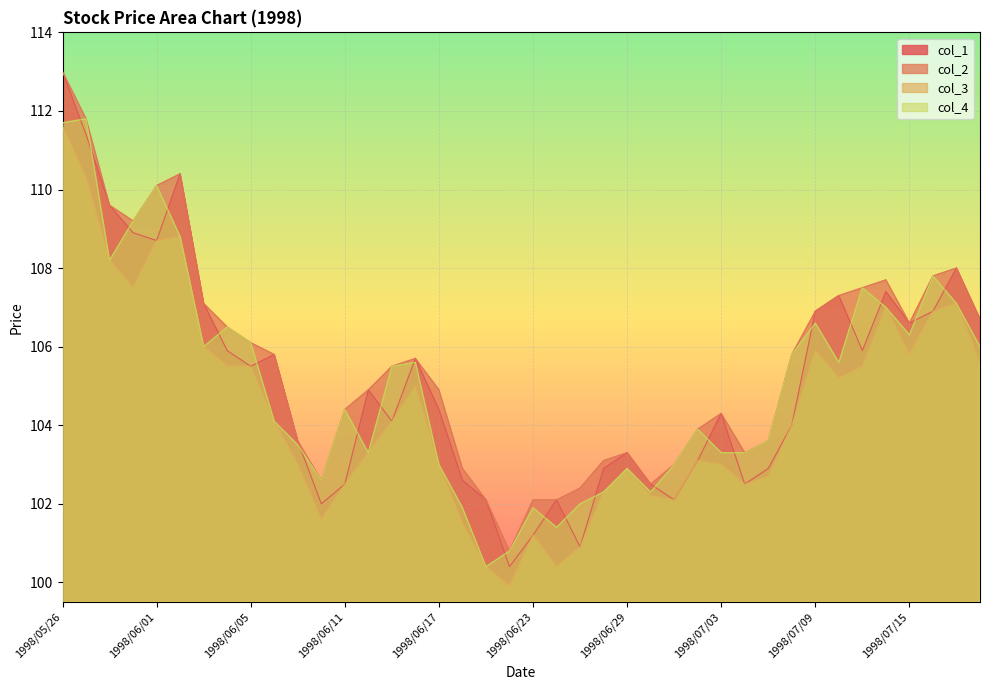

What is the difference between the highest and lowest values at 1998/07/07?

0.9